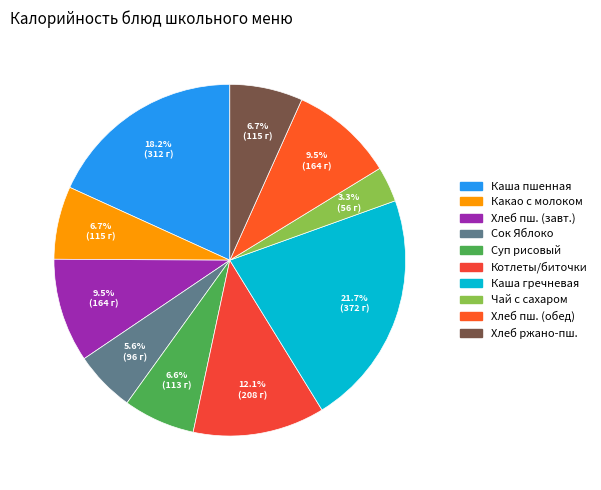

How many segments does this pie chart have?

10